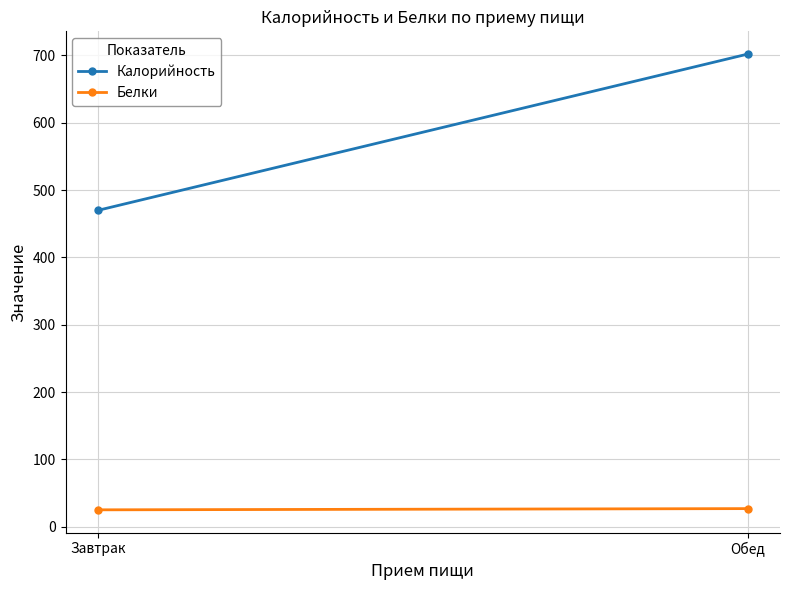

What is the average value of the Калорийность series?

586.0